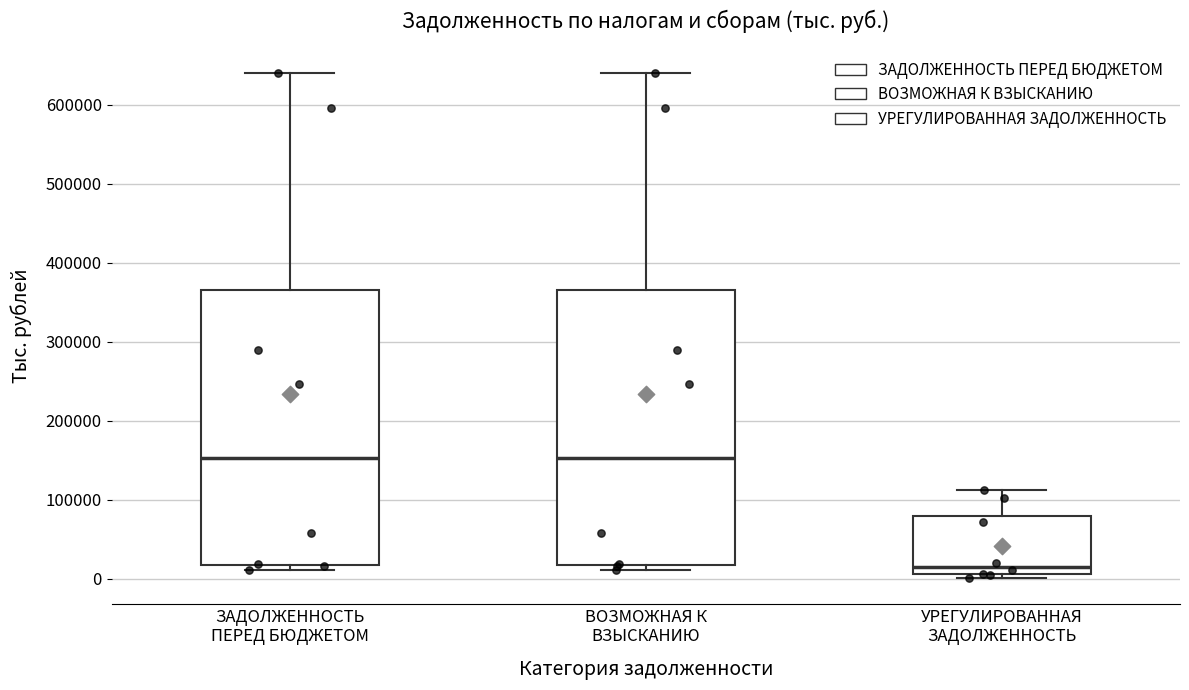

Reading left to right, read every box against the y-axis: the position of its median line, the range the box covers, and the ends of its whiskers. The values are not printed on the chart, so give them approximately, as read against the axis.

ЗАДОЛЖЕННОСТЬ ПЕРЕД БЮДЖЕТОМ: median 150000, box 20000 to 370000, whiskers 10000 to 640000
ВОЗМОЖНАЯ К ВЗЫСКАНИЮ: median 150000, box 20000 to 370000, whiskers 10000 to 640000
УРЕГУЛИРОВАННАЯ ЗАДОЛЖЕННОСТЬ: median 20000, box 10000 to 80000, whiskers 0 to 110000